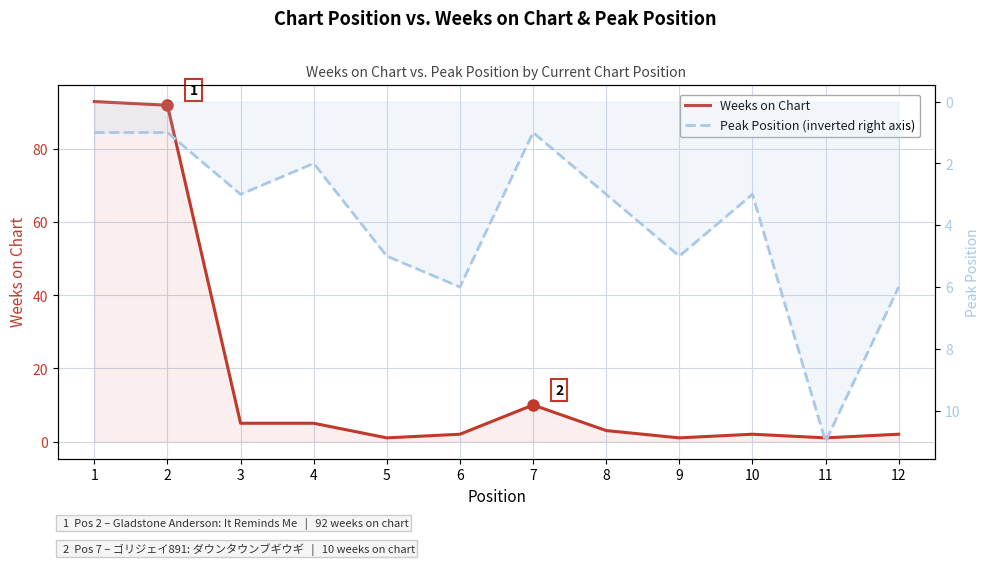

Reading right to left, list all the values displayed in this chart.

Weeks on Chart: 12=2	11=1	10=2	9=1	8=3	7=10	6=2	5=1	4=5	3=5	2=92	1=93
Peak Position: 12=6	11=11	10=3	9=5	8=3	7=1	6=6	5=5	4=2	3=3	2=1	1=1